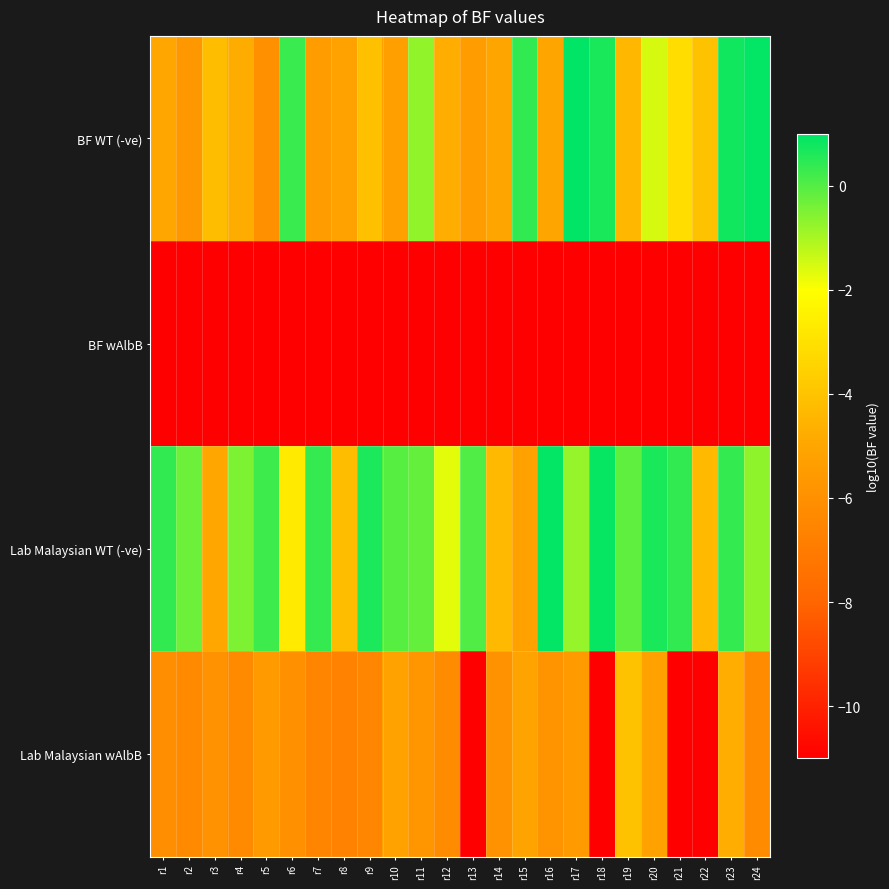

What is the spread (max minus min) of values at r9?

11.7